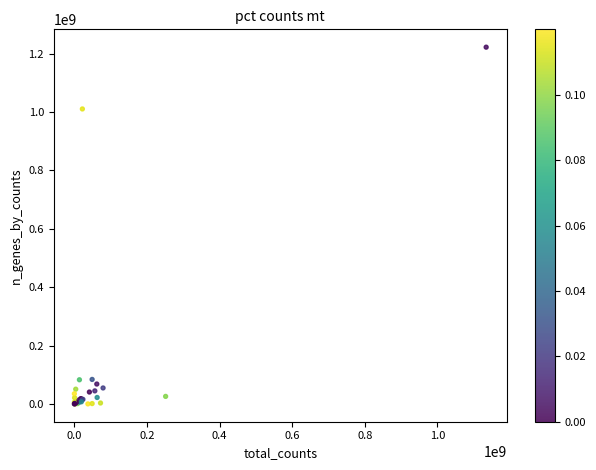

What Y value in the scatter plot is closest to 611081767?

1010502966